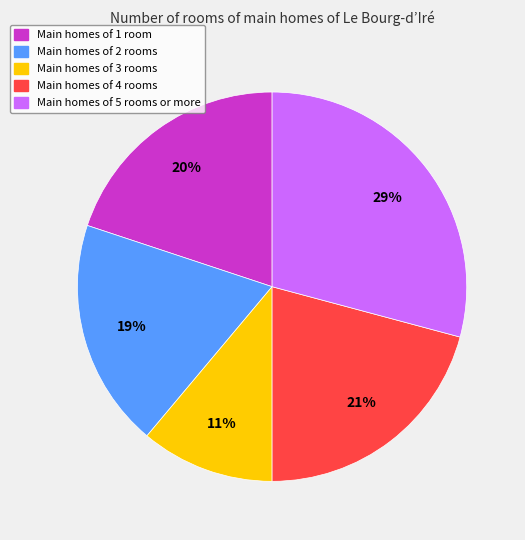

Combined, do Main homes of 1 room and Main homes of 3 rooms account for over 50%?

No